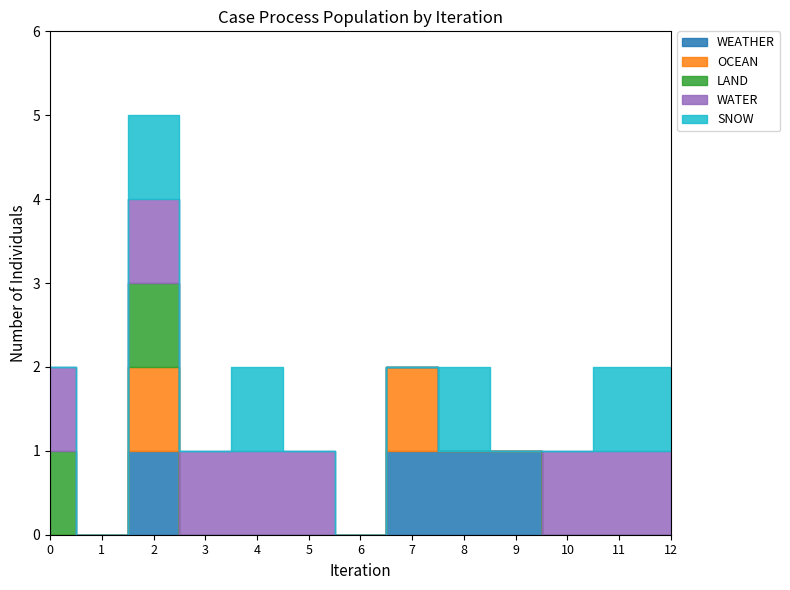

What are all the series names shown in the legend?

WEATHER, OCEAN, LAND, WATER, SNOW